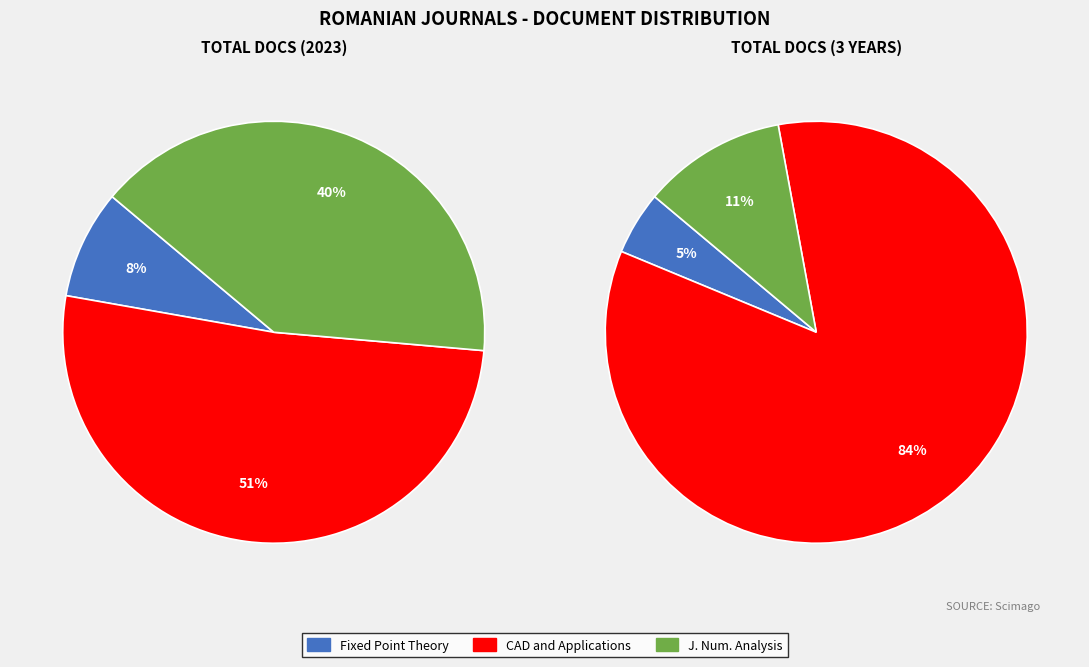

Which category has the biggest portion of the pie?

Computer-Aided Design and Applications